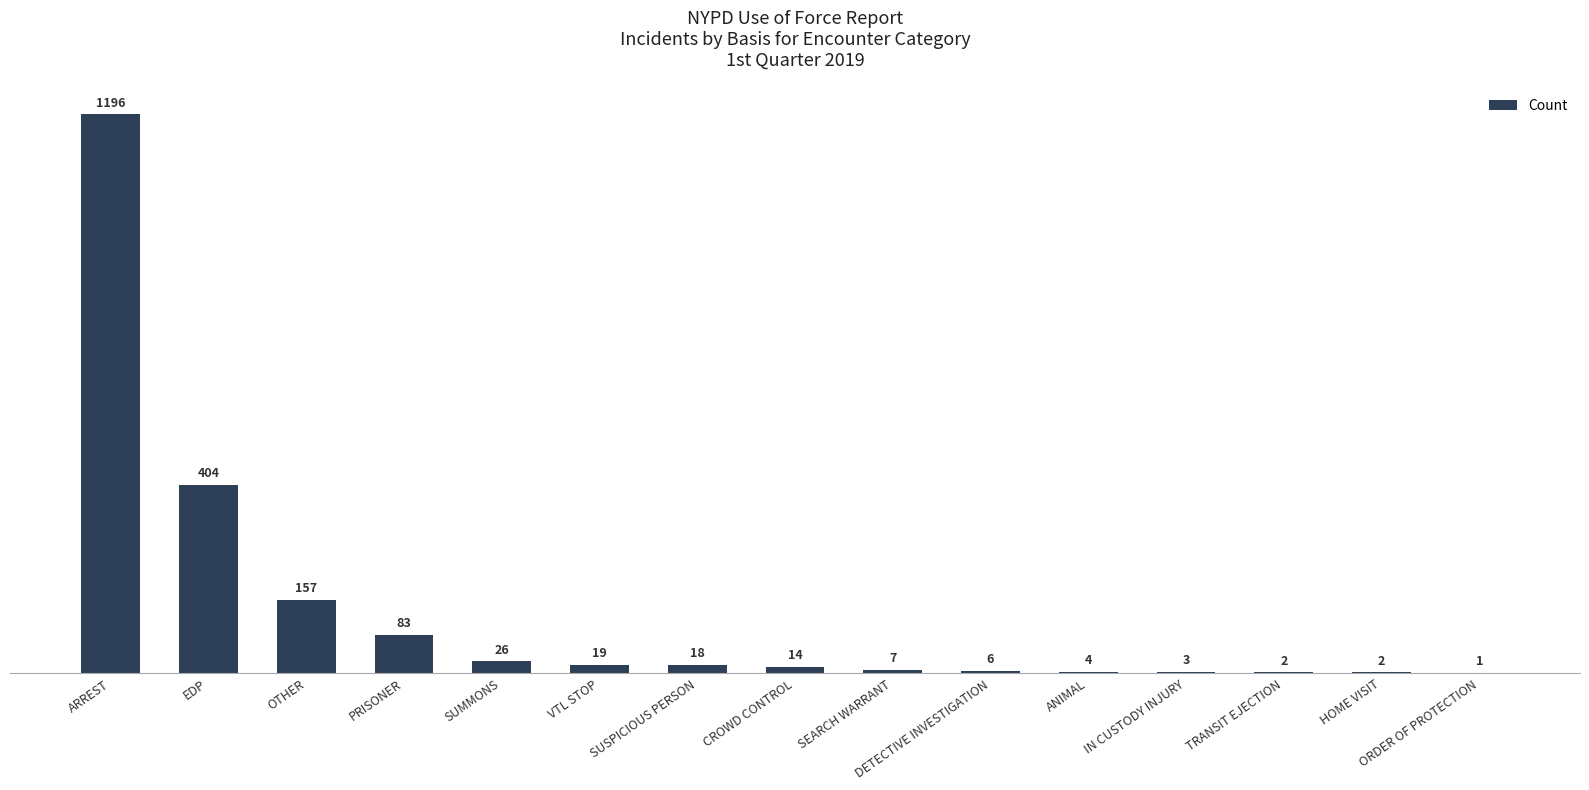

What value does the data have at PRISONER, to the nearest 100?

100